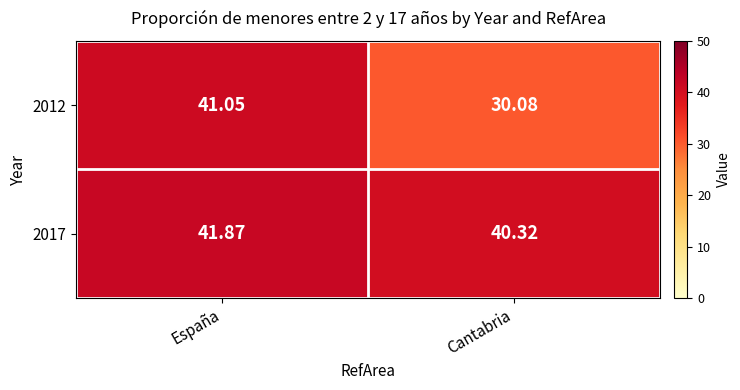

Between España and Cantabria, which series saw the biggest shift?

2012